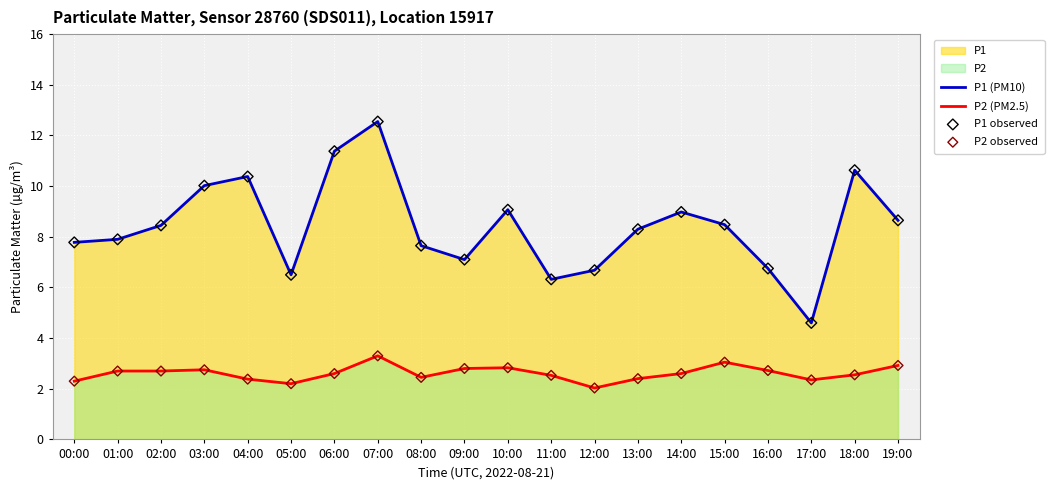

Which series contains the lowest Y value?

P2 (PM2.5)